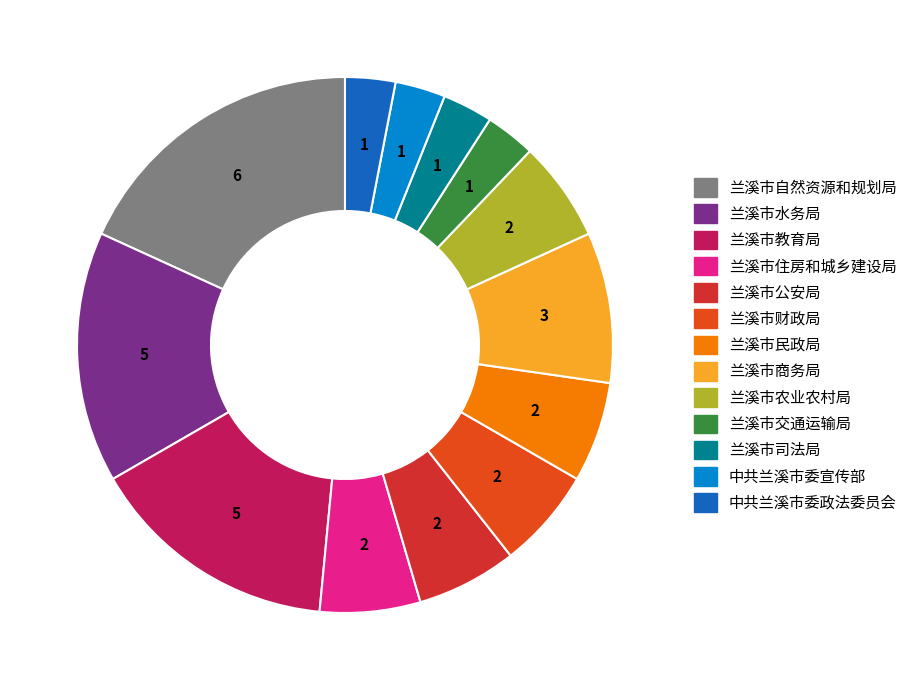

Which slice is the largest?

兰溪市自然资源和规划局